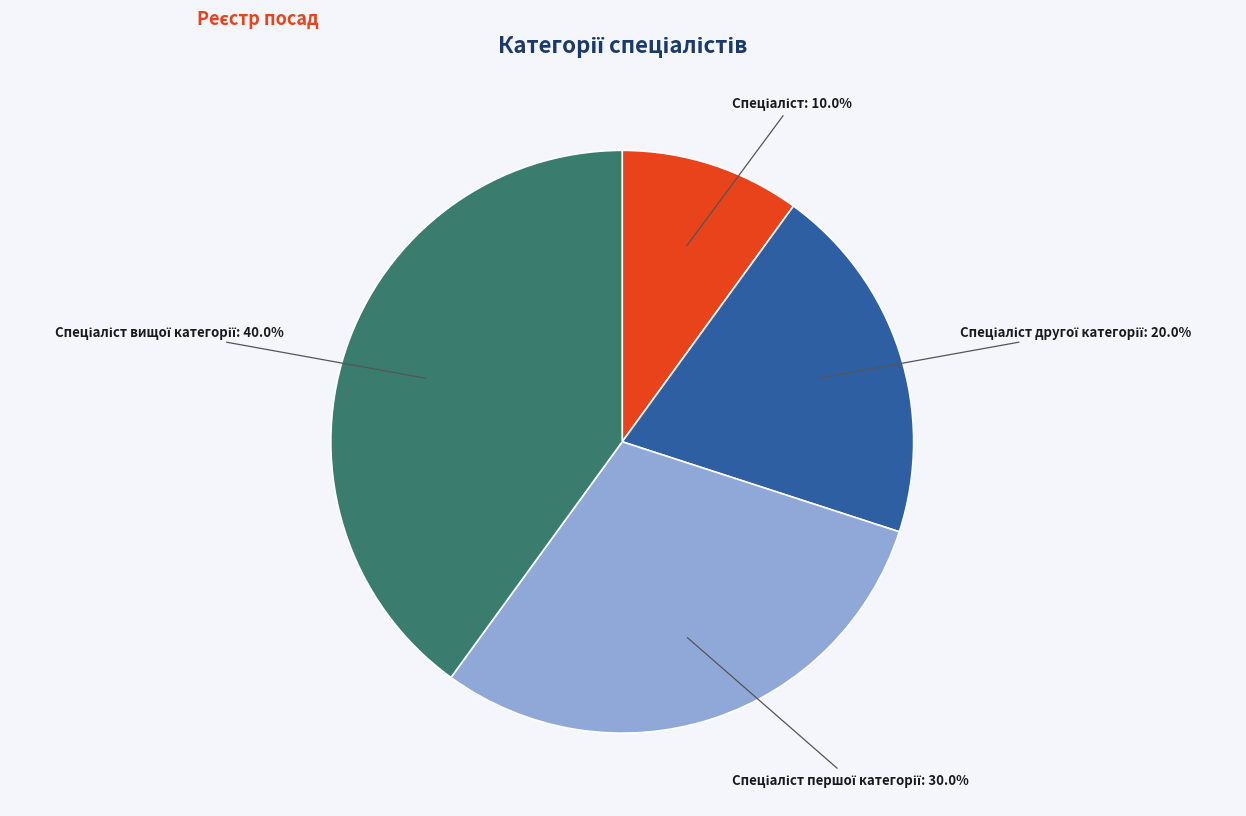

Is there any slice that represents more than half of the pie?

No